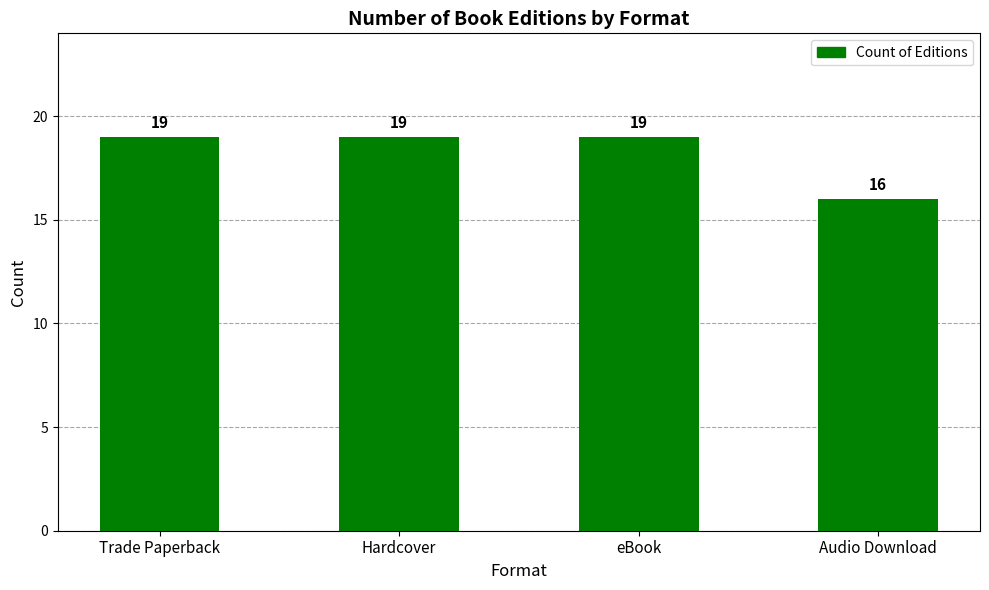

What is the change in value from Hardcover to Audio Download?

-3